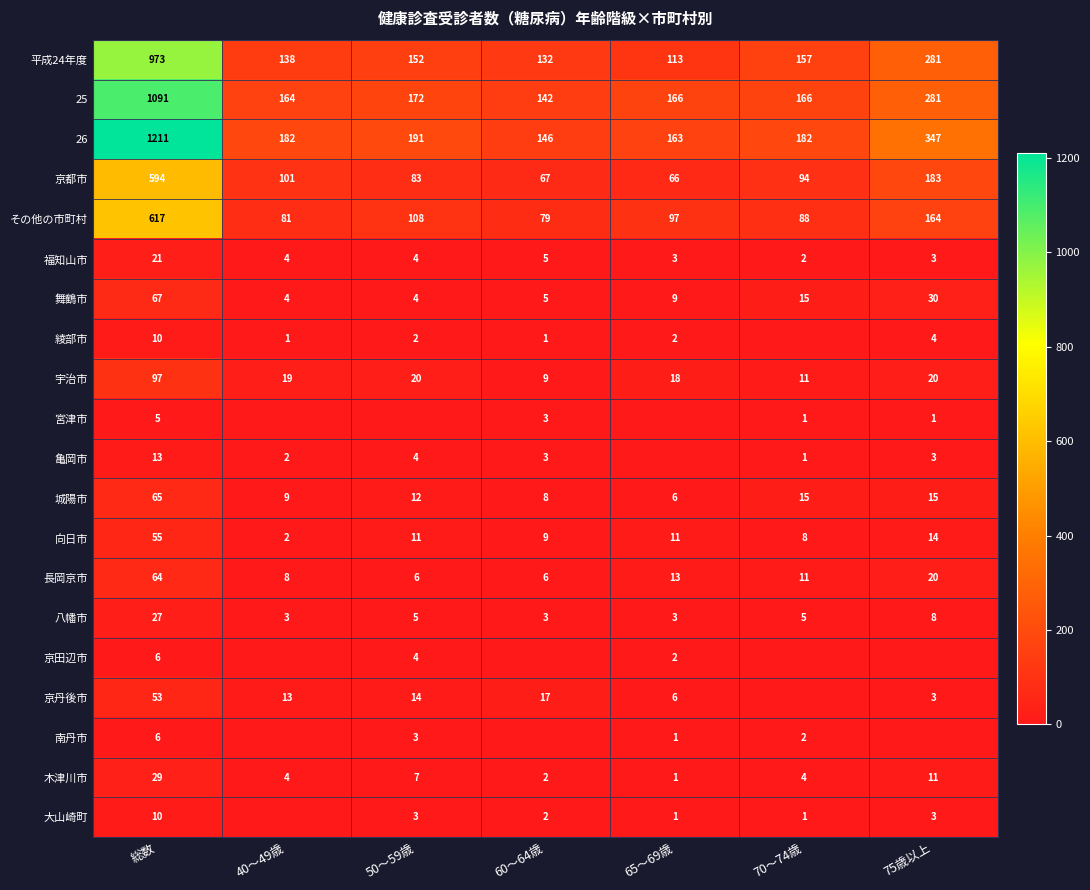

Is the value of 宇治市 at 総数 greater than the value of 南丹市 at 総数?

Yes